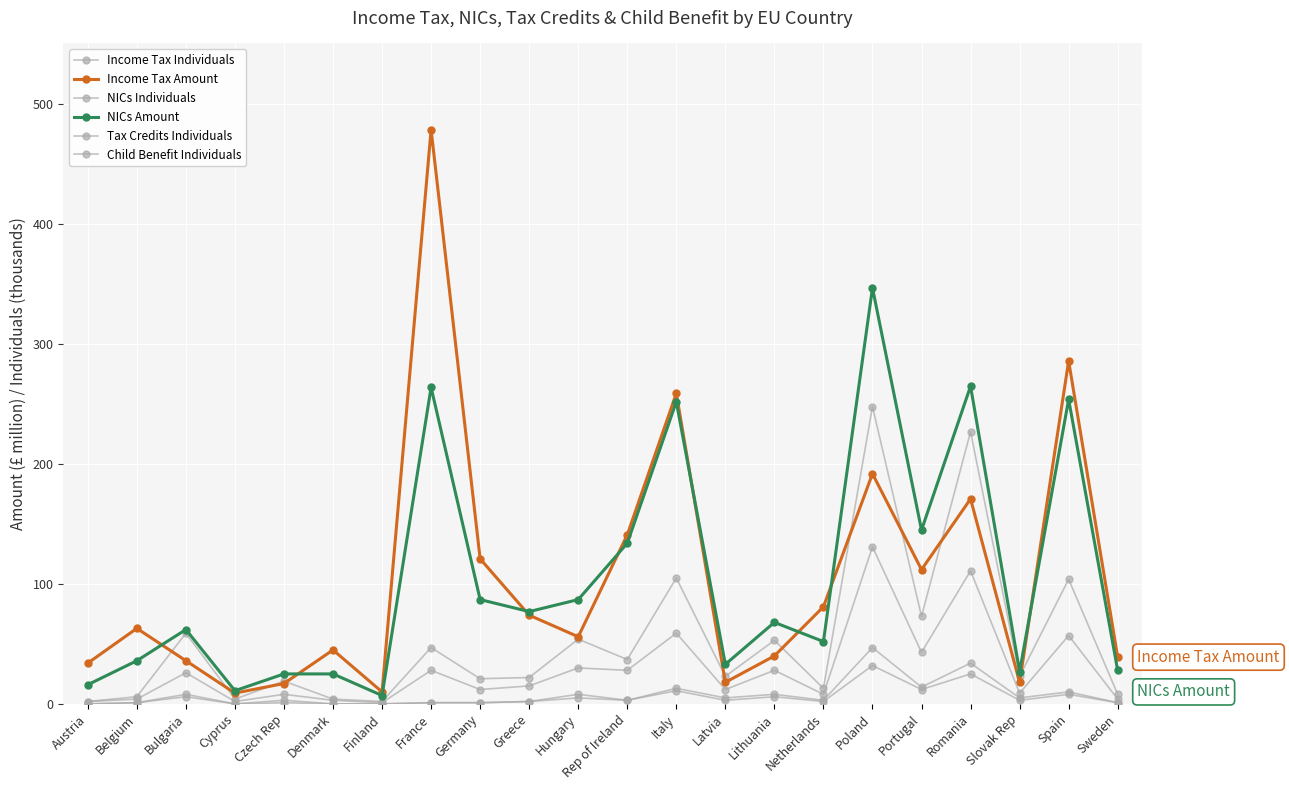

What is the difference between the Tax Credits Individuals values at Cyprus and Italy?

13